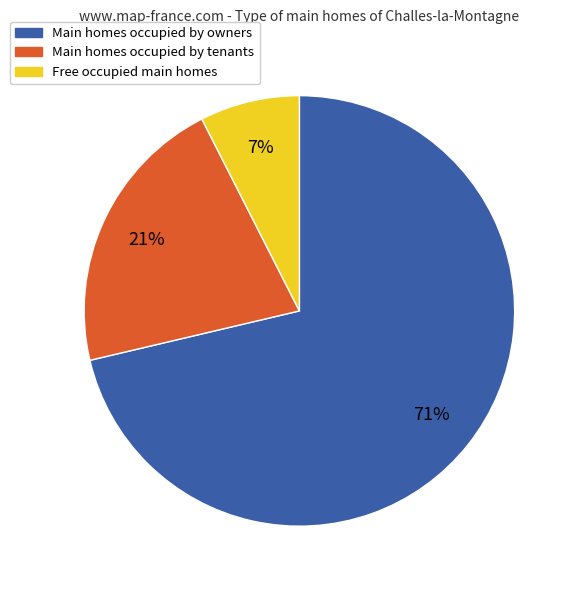

To the nearest percent, what is the average slice percentage?

33%